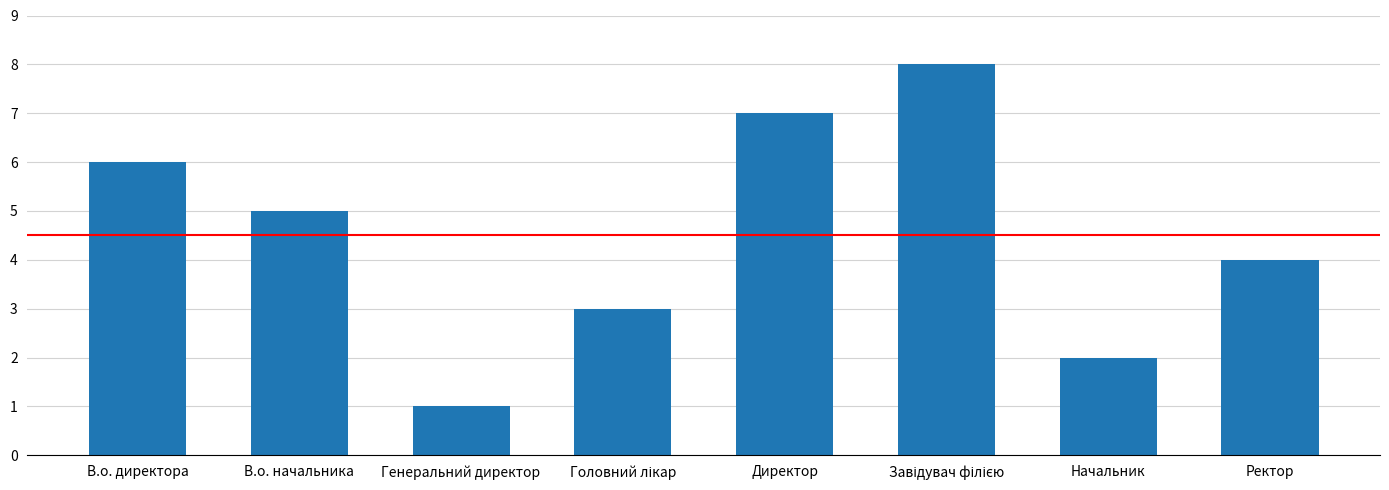

What is the label of the 3rd bar from the left?

Генеральний директор